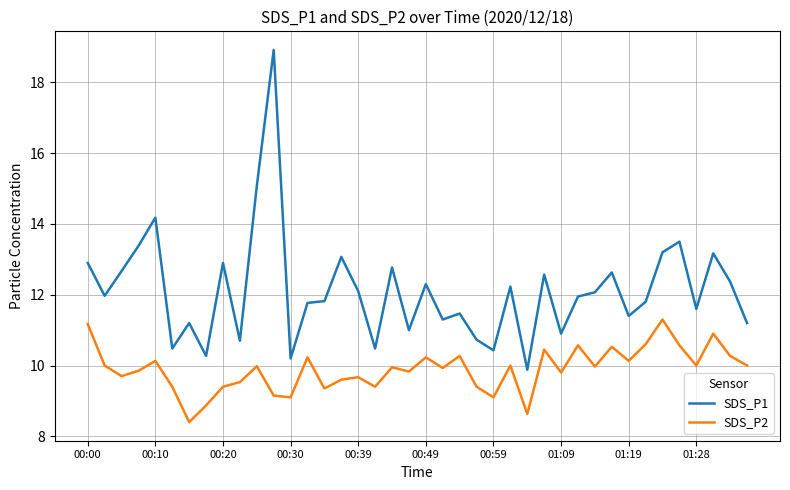

True or false: SDS_P1 and SDS_P2 cross at least once.

False